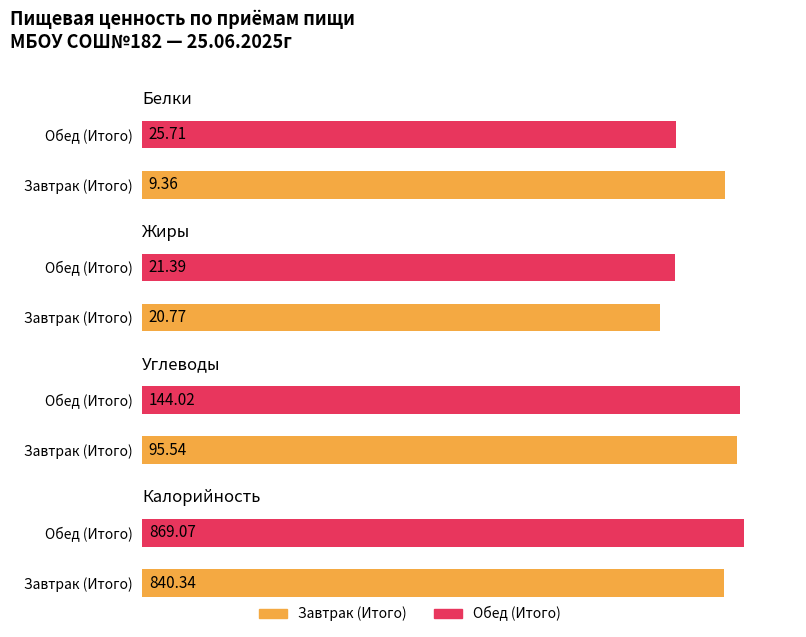

What is the label of the 4th bar from the left?

Калорийность